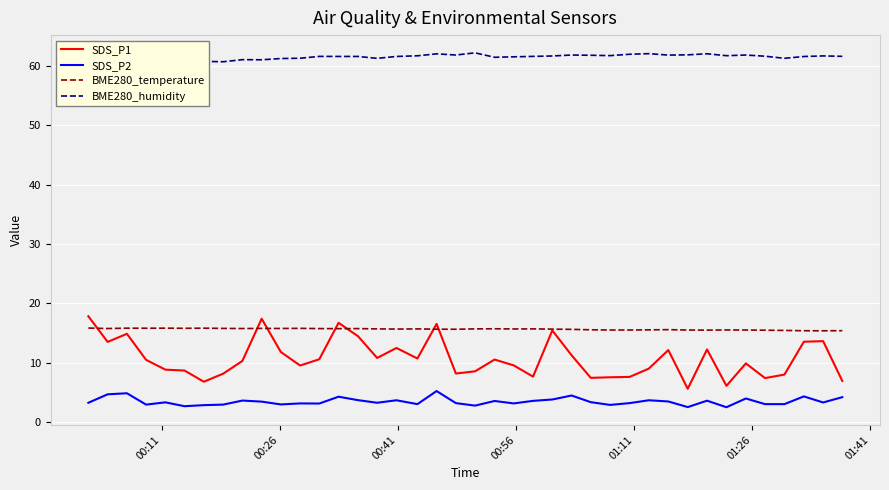

True or false: BME280_temperature and SDS_P2 cross at least once.

False